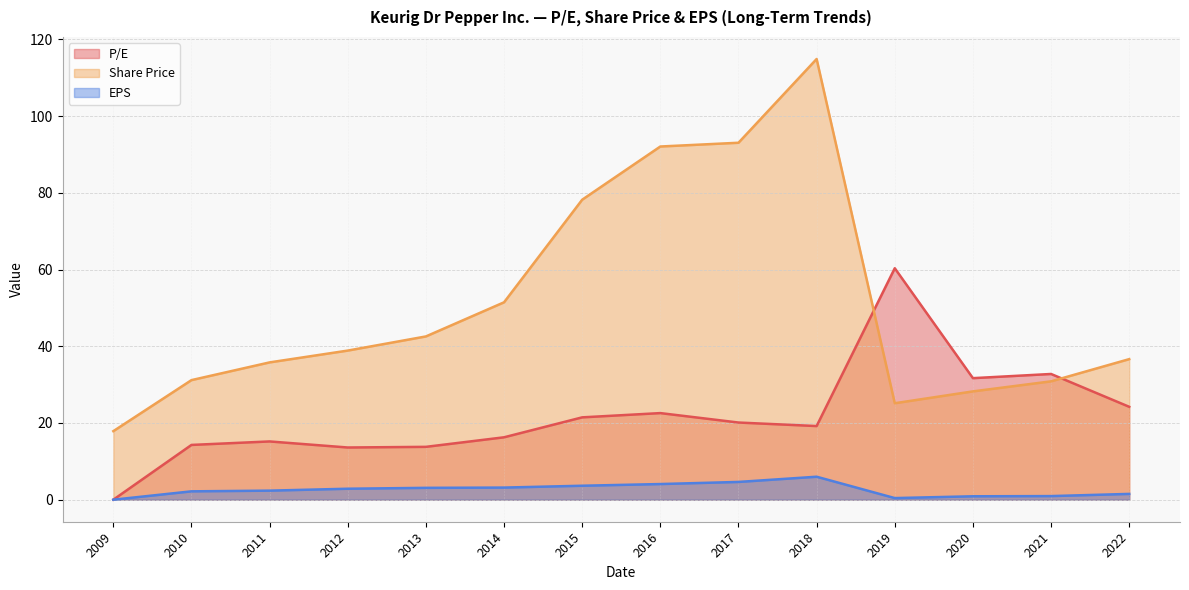

Rank the series at 2014 from lowest to highest value.

EPS, P/E, Share Price